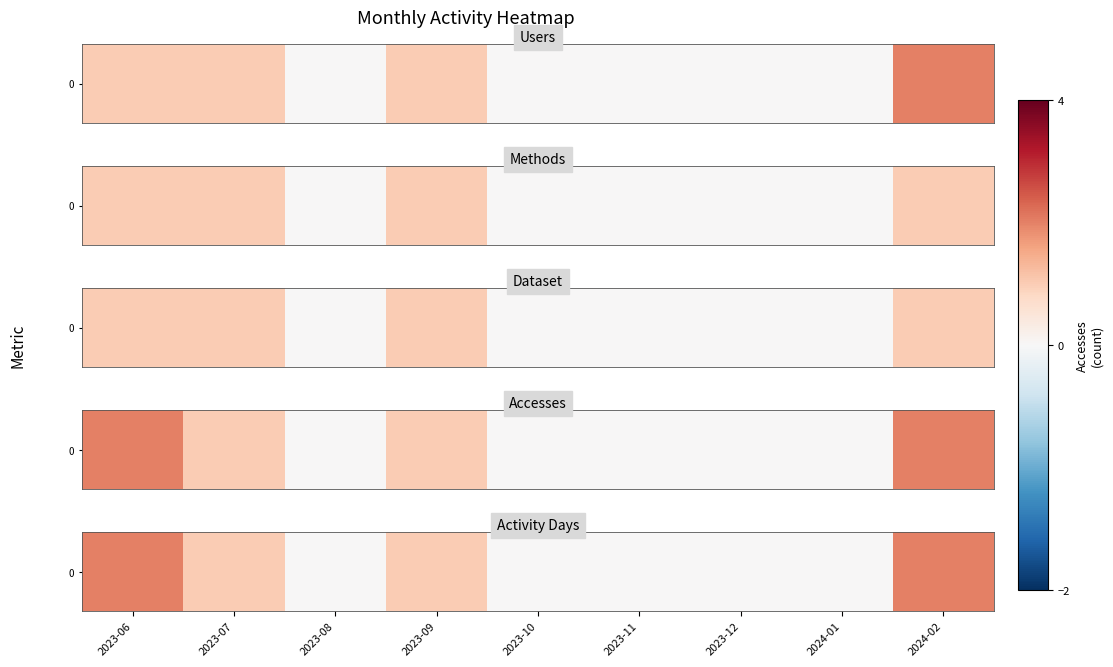

Count the number of categories in the chart.

9